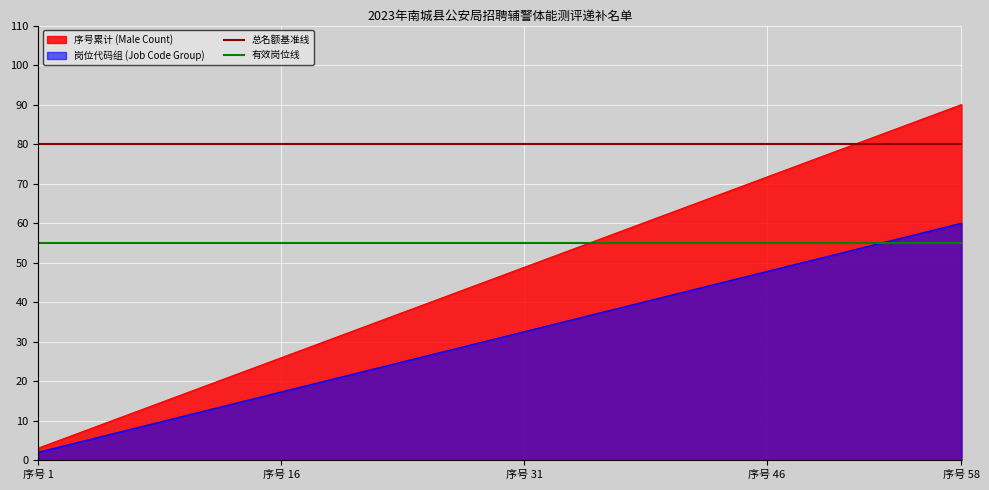

The 序号累计 (Male Count) series shows 71.7 at 序号 46. True or false?

True